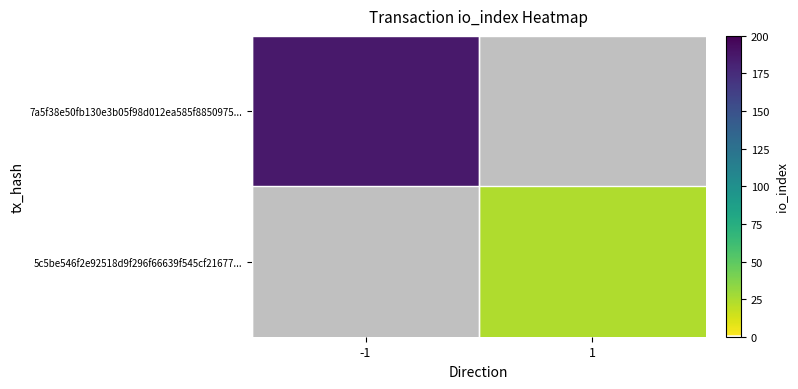

Rank the categories by 5c5be546f2e92518d9f296f66639f545cf21677... value from highest to lowest.

-1, 1